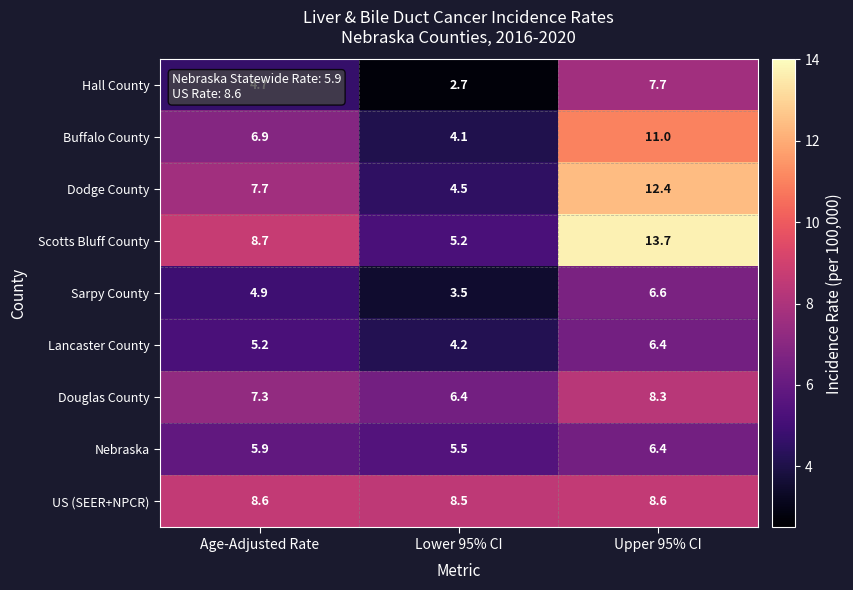

At which category does the chart reach its peak across all series?

Upper 95% CI